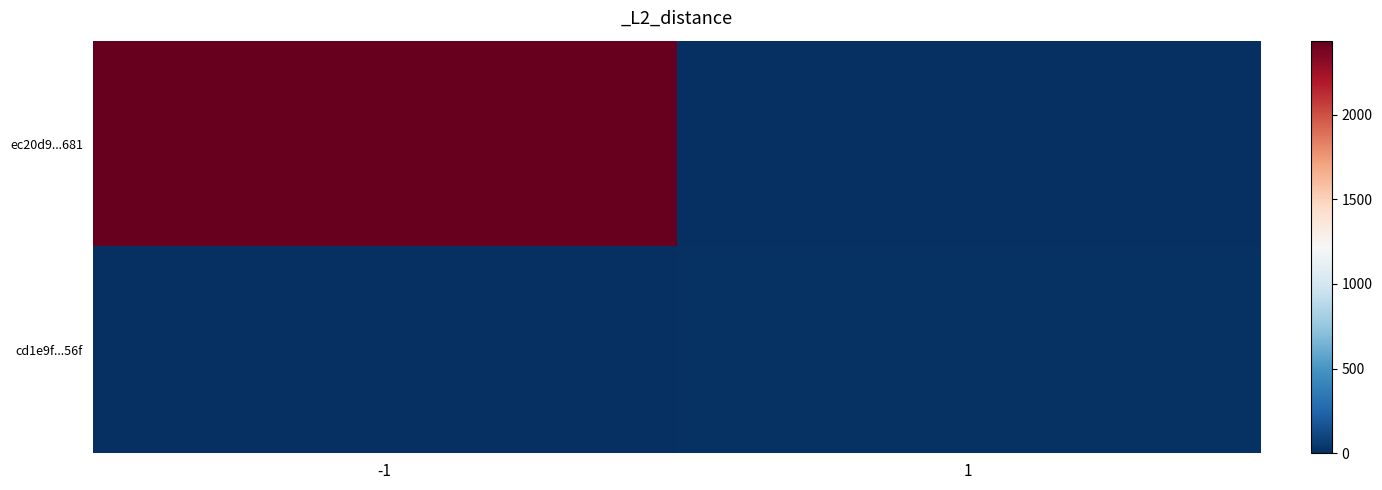

Reading left to right, list all the values displayed in this chart.

ec20d9...681: -1=2436	1=0
cd1e9f...56f: -1=0	1=15